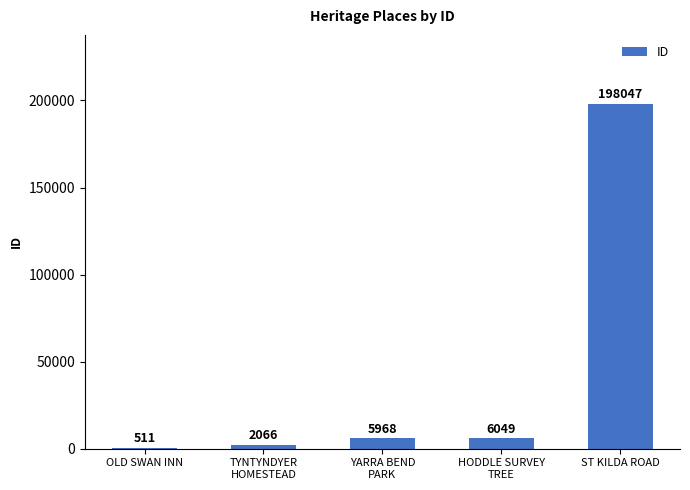

What is the maximum value shown in the chart?

198047